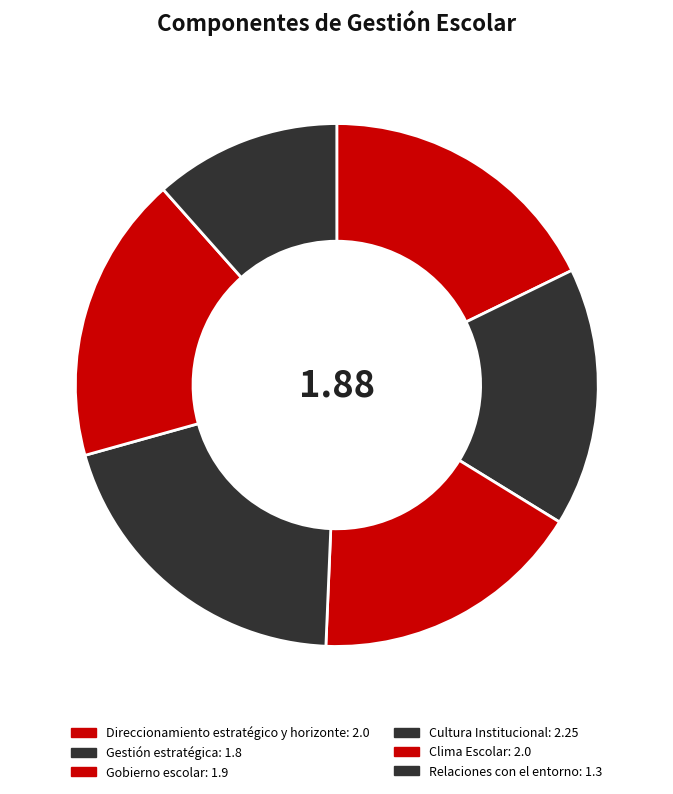

True or false: Gobierno escolar accounts for 17% of the total.

True